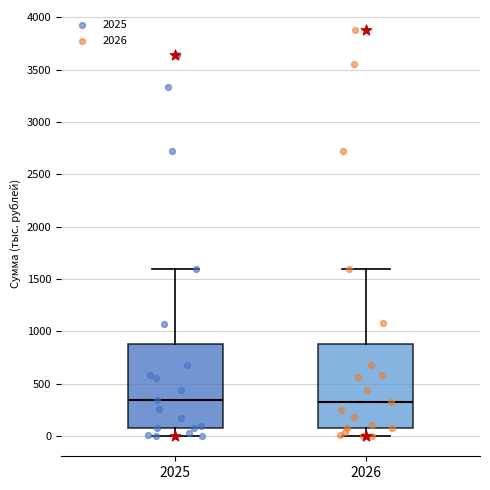

Reading left to right, transcribe this box plot: for each box, give where its median line is, the range the box spans, and where its two whiskers end, as read against the y-axis. The values are not printed on the chart, so give them approximately, as read against the axis.

2025: median 350, box 100 to 900, whiskers 0 to 1600
2026: median 350, box 100 to 900, whiskers 0 to 1600